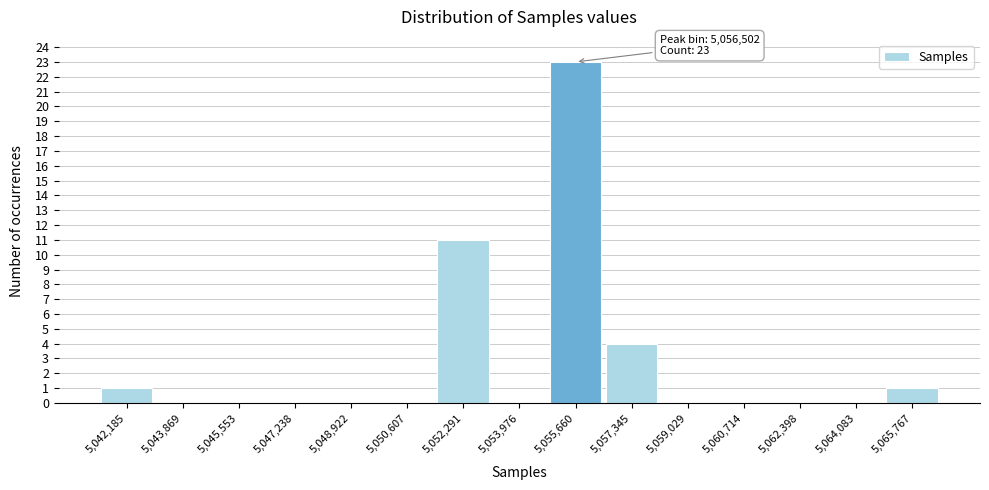

Reading left to right, transcribe all the data shown in this chart.

5,042,185=1	5,043,869=0	5,045,553=0	5,047,238=0	5,048,922=0	5,050,607=0	5,052,291=11	5,053,976=0	5,055,660=23	5,057,345=4	5,059,029=0	5,060,714=0	5,062,398=0	5,064,083=0	5,065,767=1